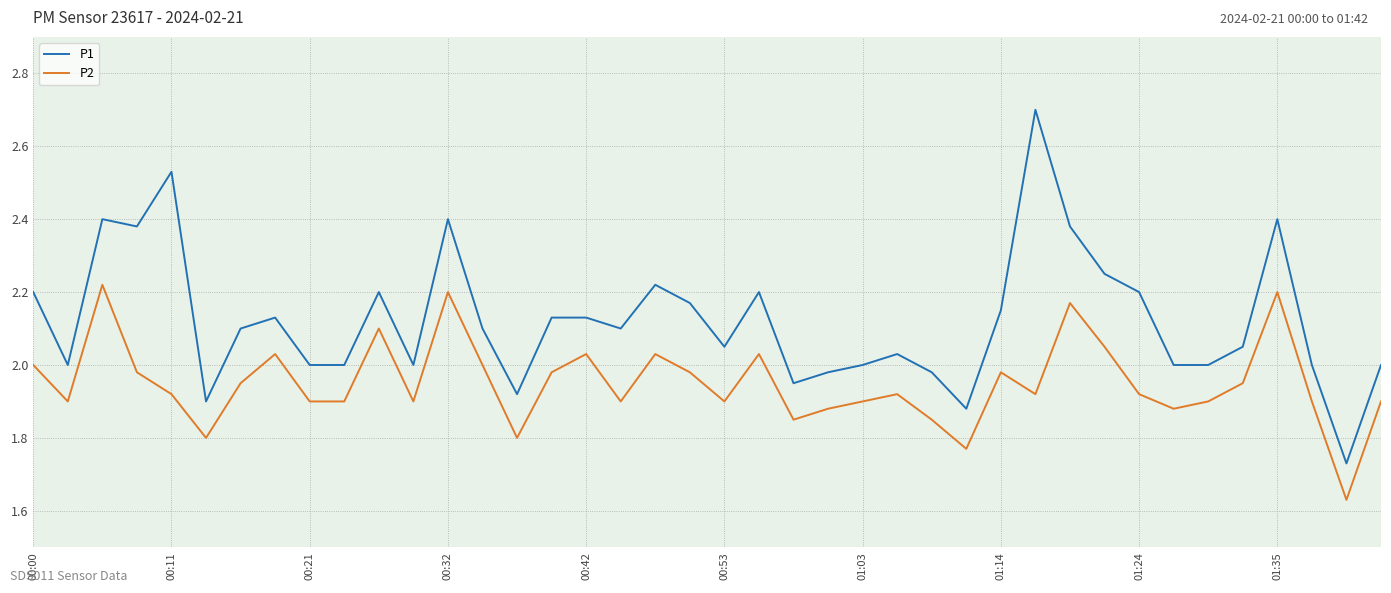

List the series in order of their overall mean, lowest first.

P2, P1